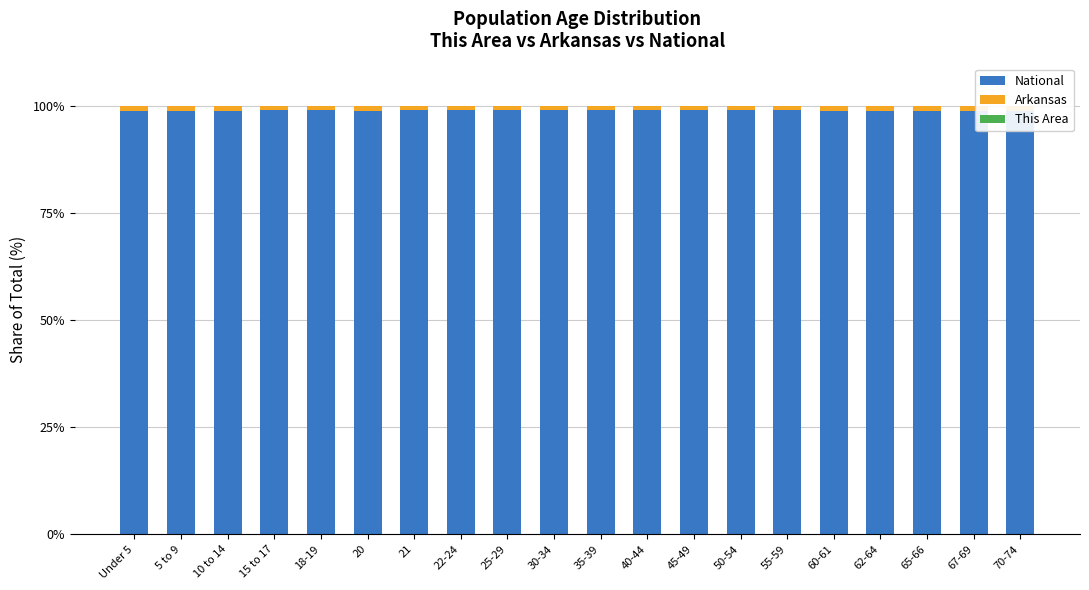

What position from the right is 35-39?

10